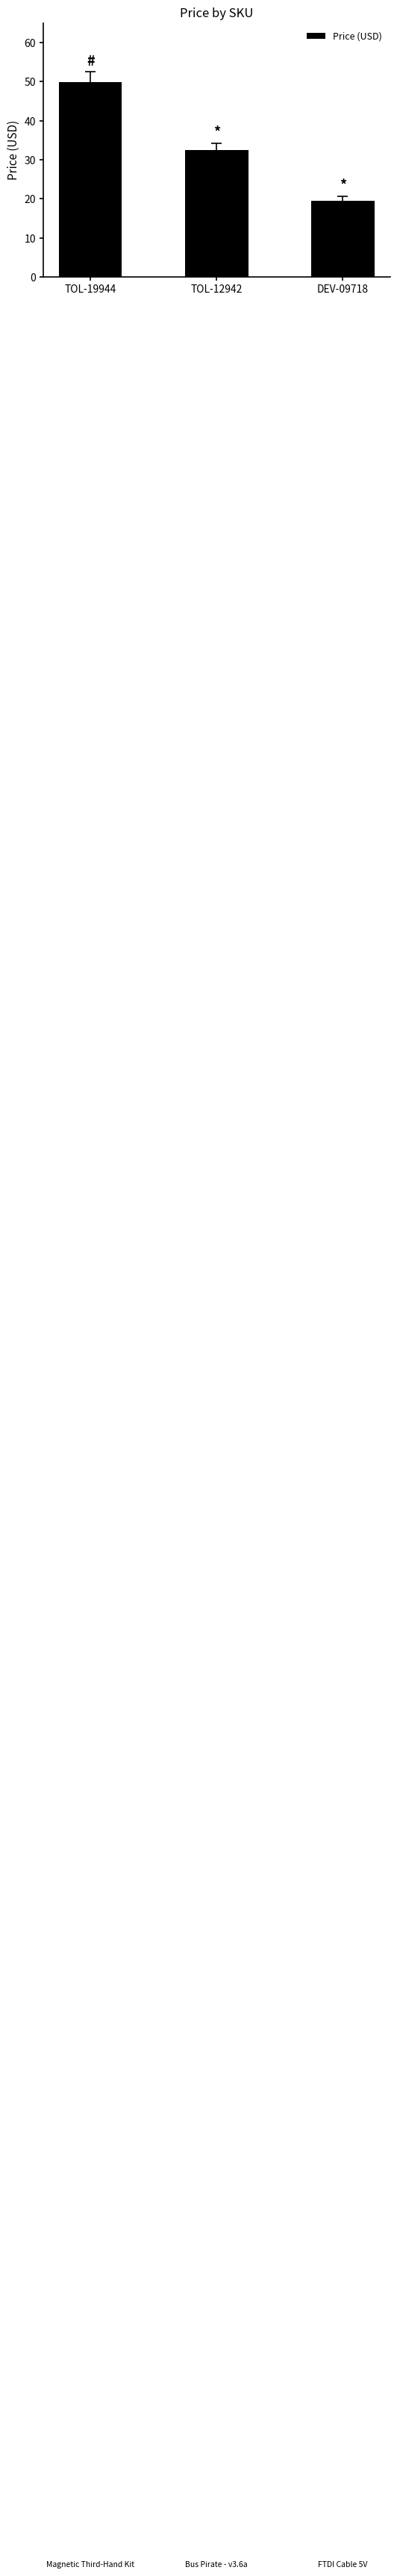

What is the change in value from TOL-19944 to TOL-12942?

-17.5